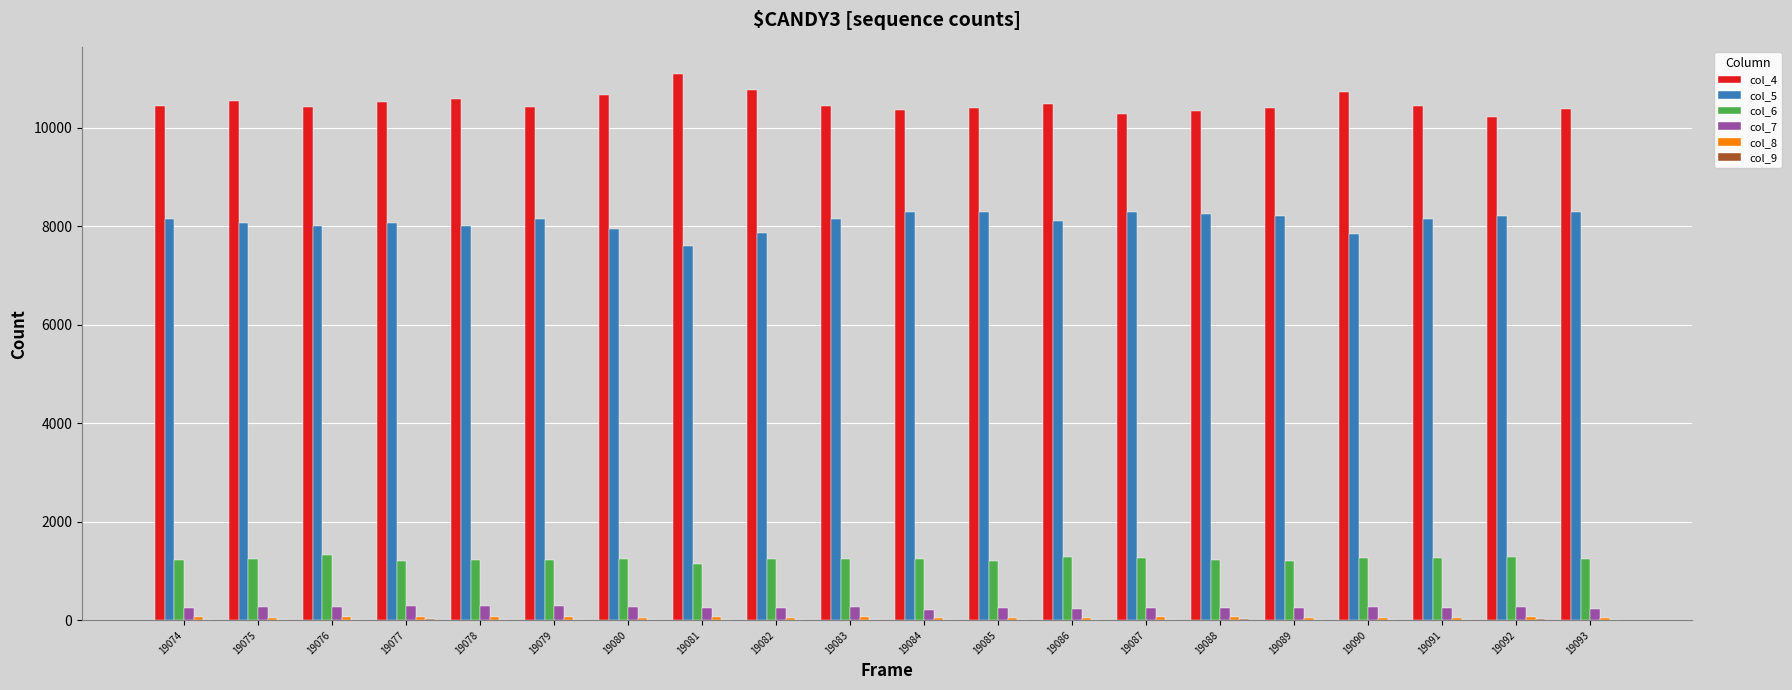

Which series has the largest total across all categories?

col_4